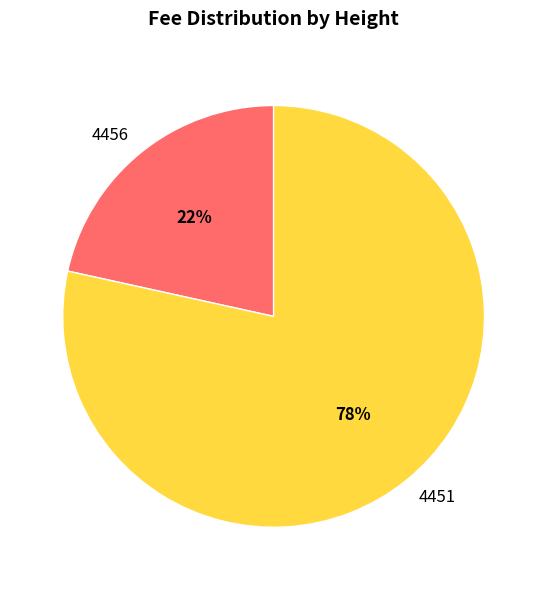

To the nearest percent, what is the combined percentage of 4451 and 4456?

100%